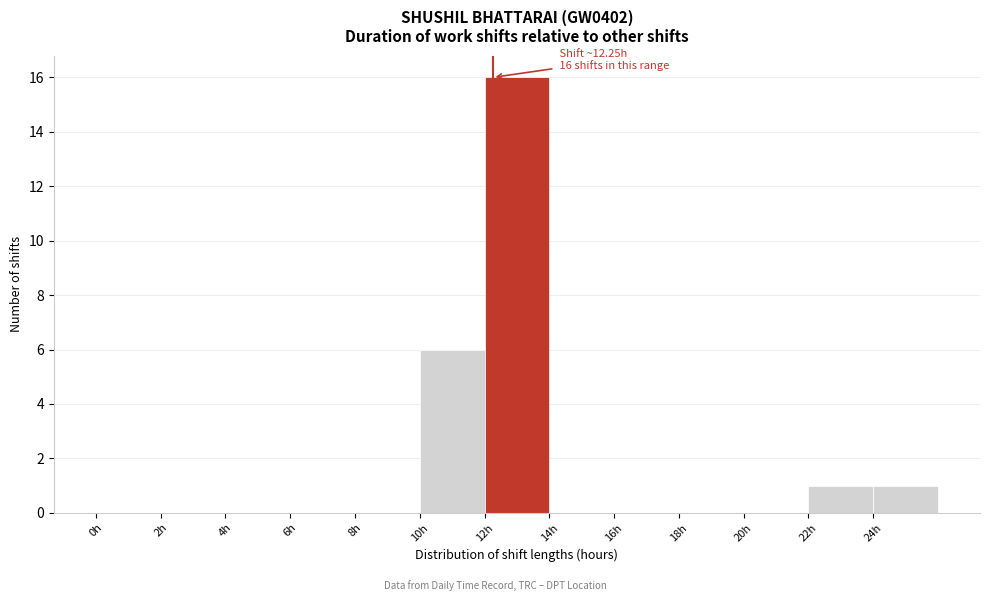

Which range on the x-axis has the tallest bar?

12 to 14